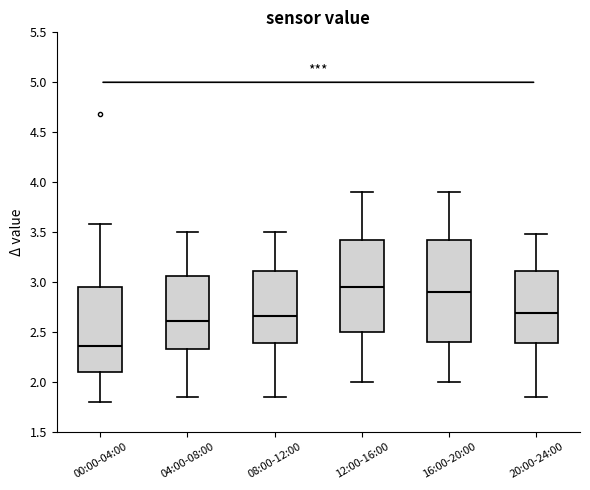

Which box is the tallest, from its lower edge to its upper edge?

16:00-20:00